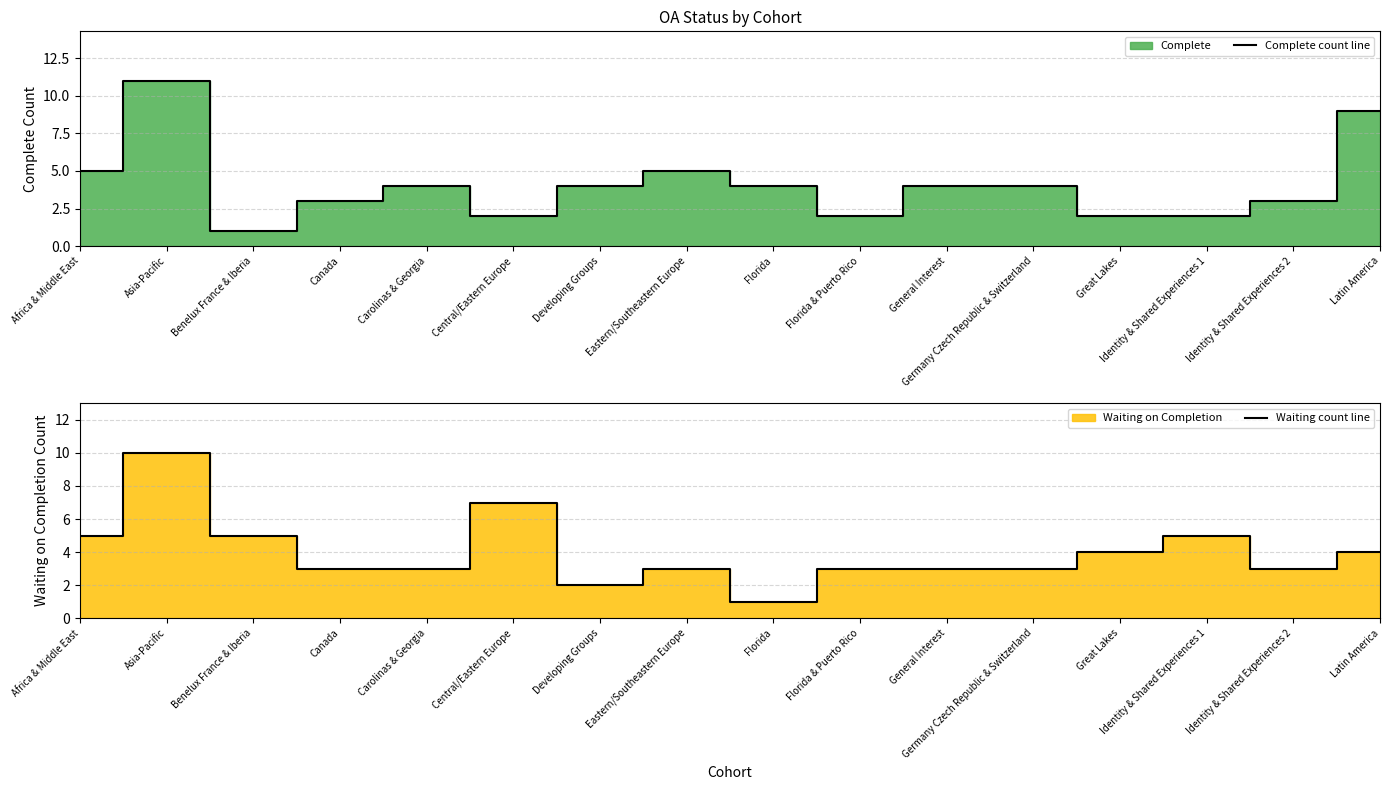

At which category does the chart reach its peak across all series?

Asia-Pacific